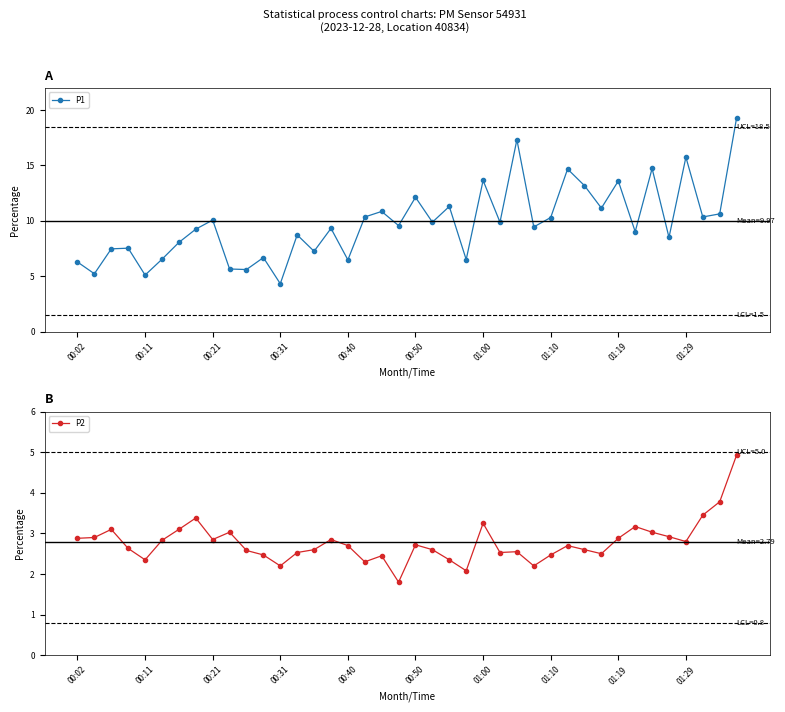

Rank the series by their maximum value, from highest to lowest.

P1, P2